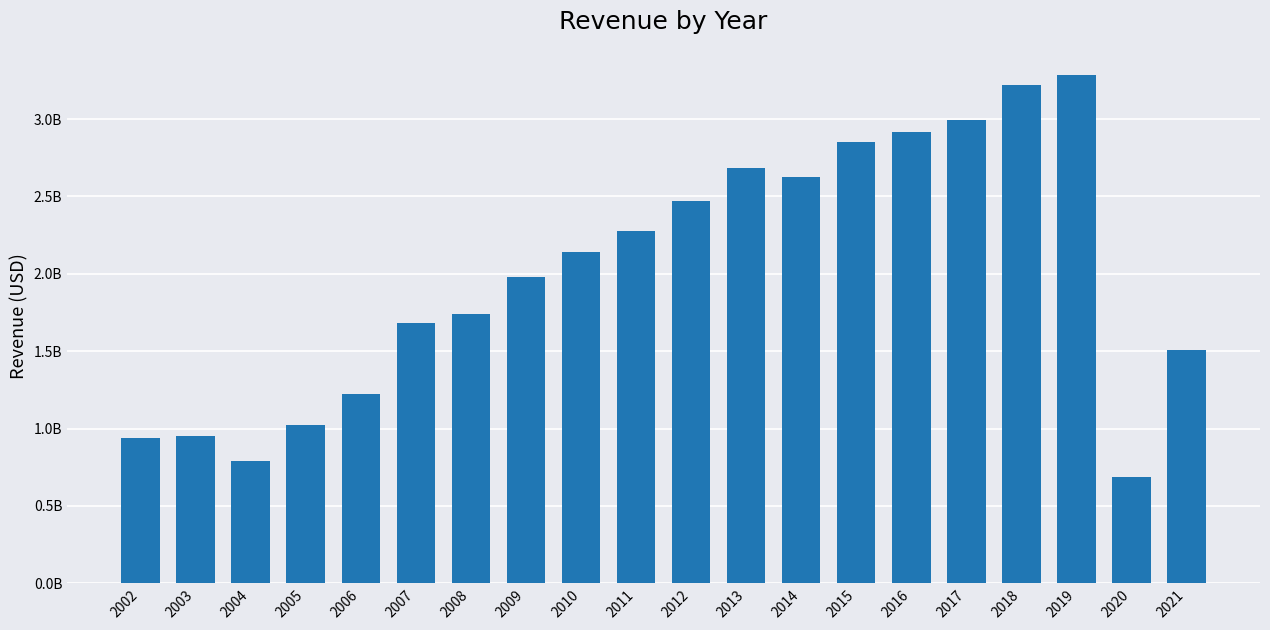

List the labels in order of value, smallest first.

2020, 2004, 2002, 2003, 2005, 2006, 2021, 2007, 2008, 2009, 2010, 2011, 2012, 2014, 2013, 2015, 2016, 2017, 2018, 2019